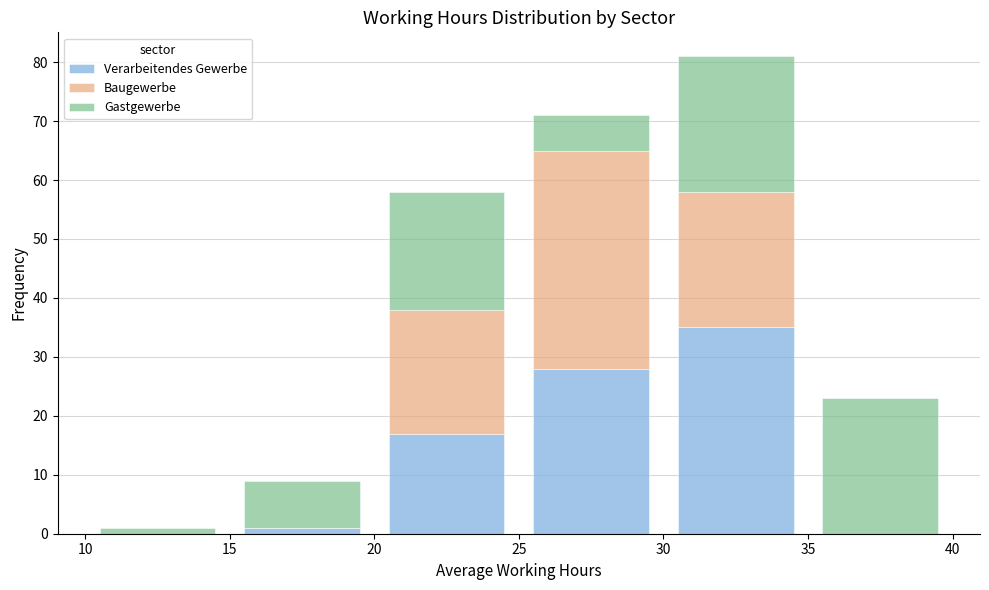

What is the total height of the stacked bar covering 15 to 20 on the x-axis? The values are not printed on the chart, so give them approximately, as read against the axis.

9